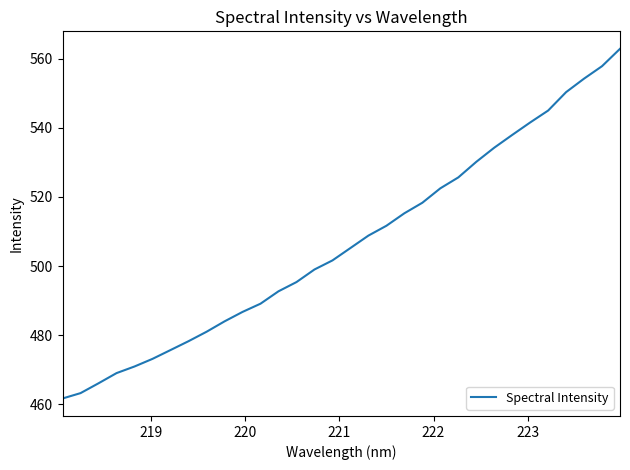

What is the minimum value shown in the chart?

461.7